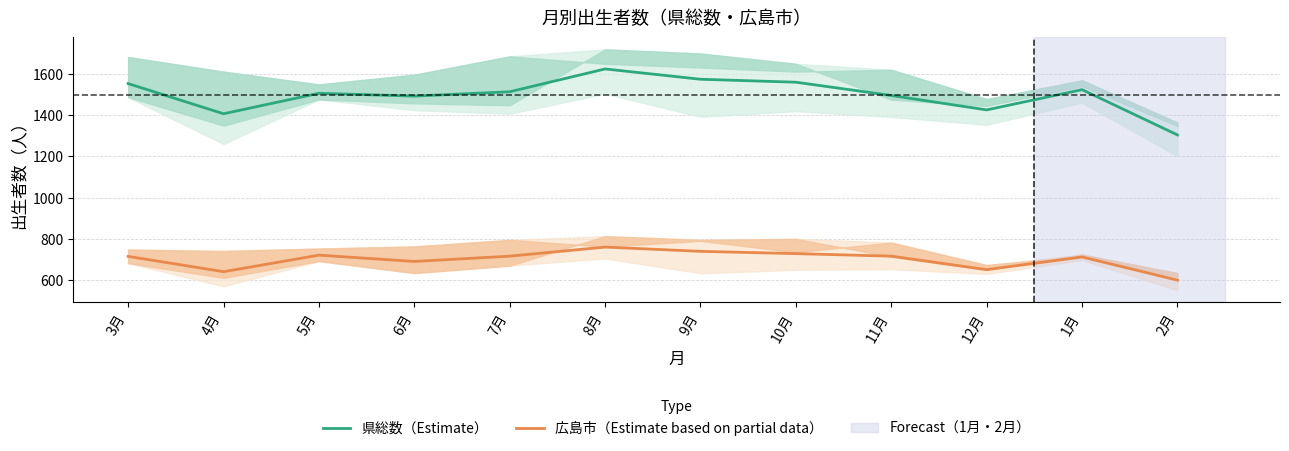

At which label does 広島市（Estimate based on partial data） first exceed 716?

5月